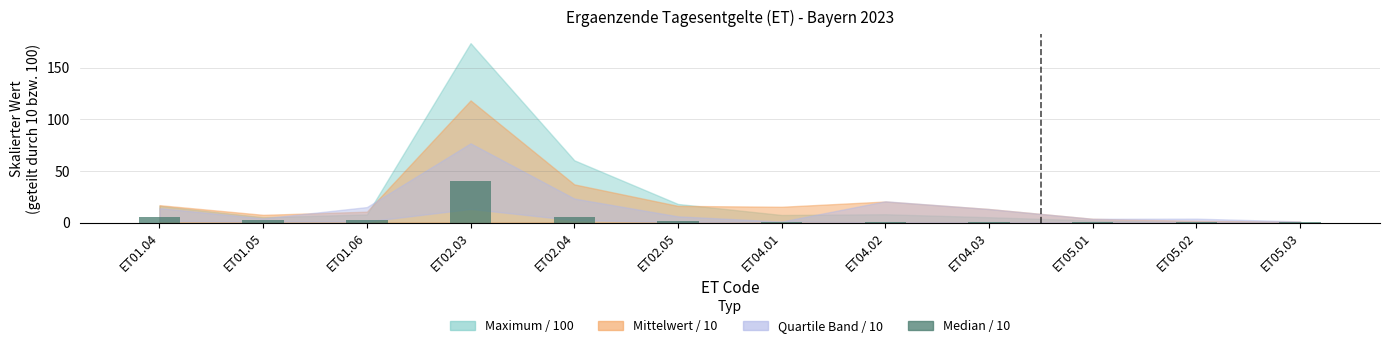

What is the sum of all values?

61.7